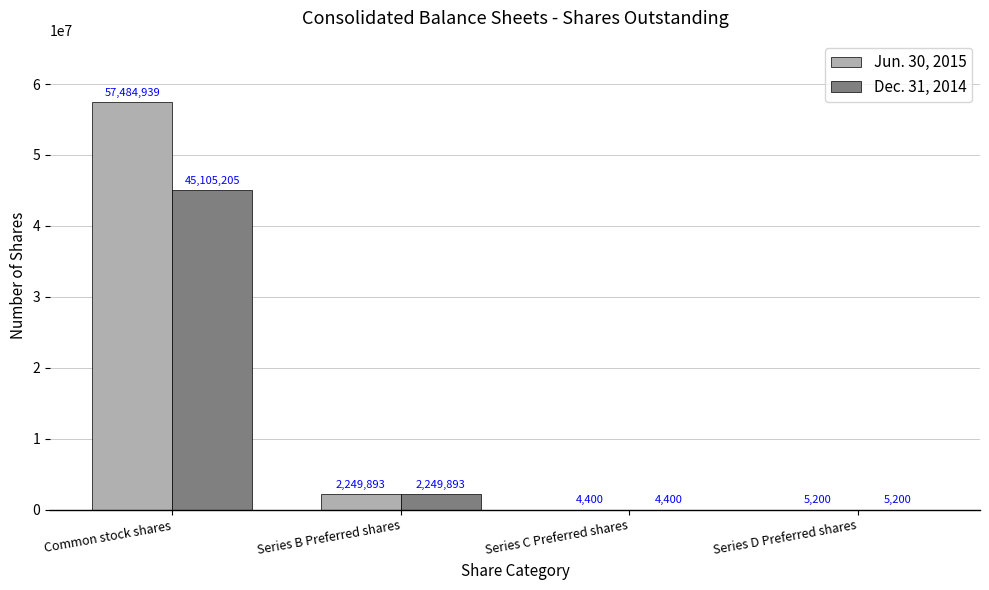

What is the total value across all series at Series C Preferred shares?

8800